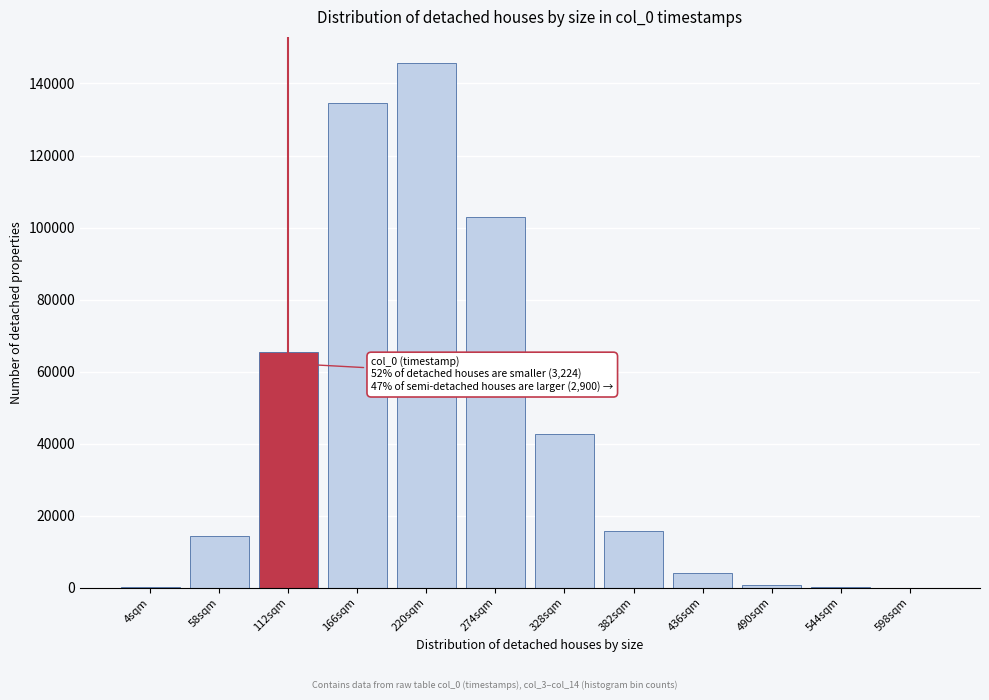

Where is the data nearest to the value 72837?

112sqm